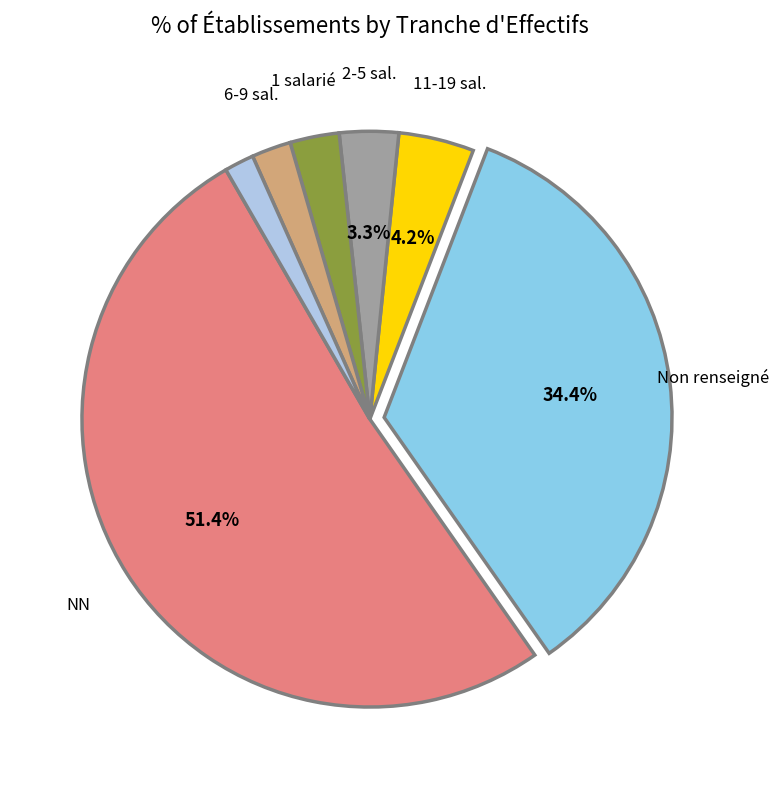

Is there any slice that represents more than half of the pie?

Yes